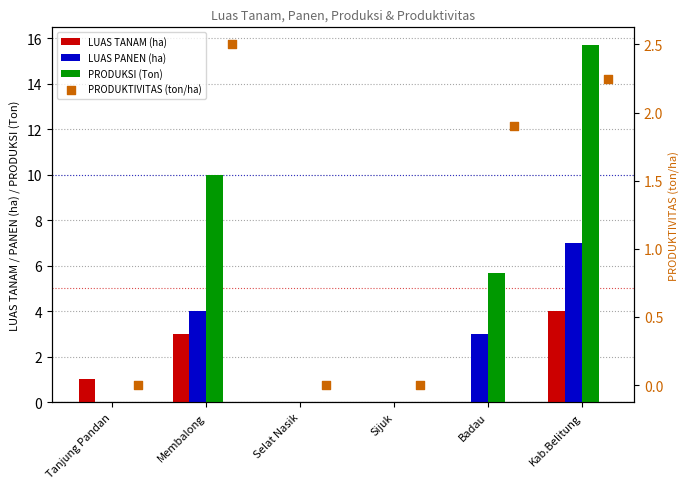

Is the value of LUAS TANAM (ha) at Membalong greater than the value of PRODUKSI (Ton) at Selat Nasik?

Yes